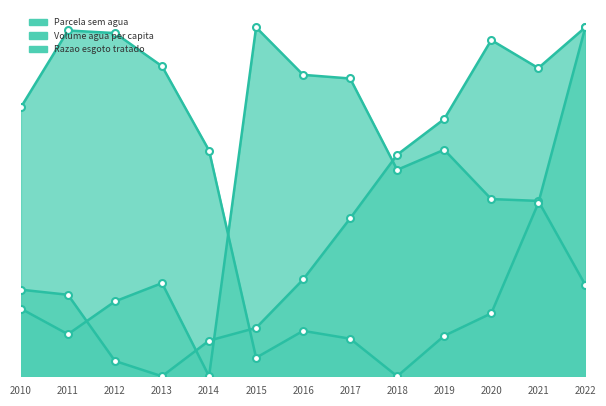

Which series has the largest total across all categories?

Volume agua per capita